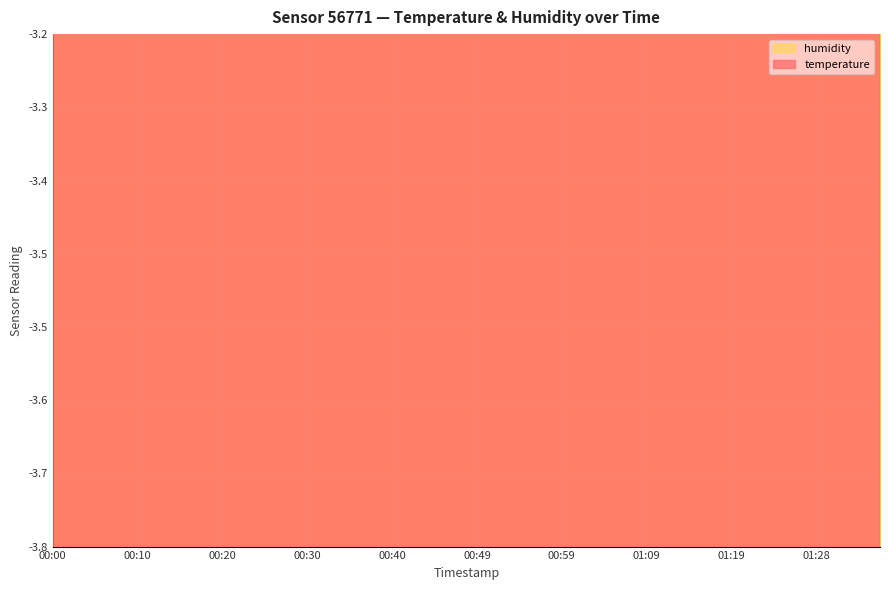

What is the sum of all values?

-95.8